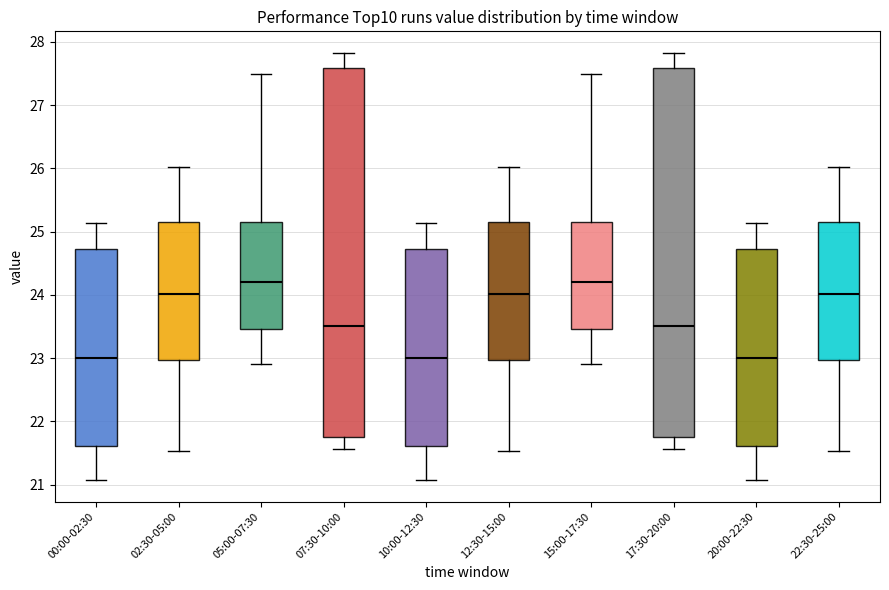

Where is the upper edge of the box for 12:30-15:00 on the y-axis? The values are not printed on the chart, so give them approximately, as read against the axis.

25.2